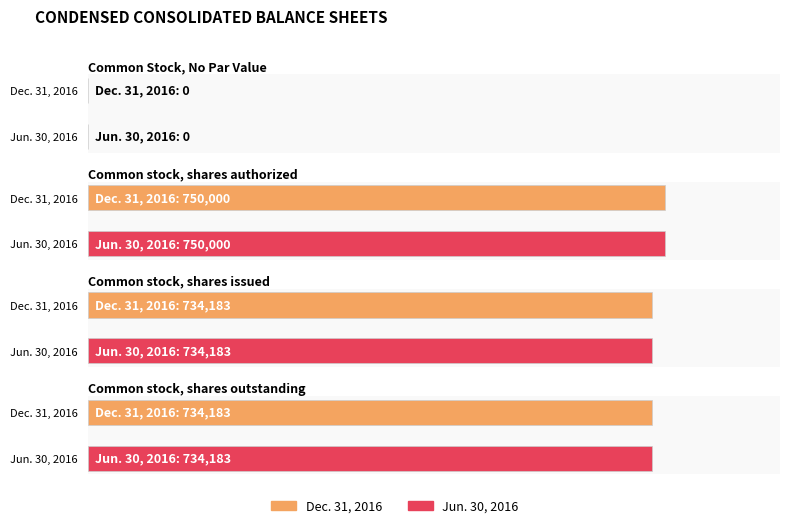

Between Common stock, shares authorized and Common stock, shares issued, which is larger?

Common stock, shares authorized